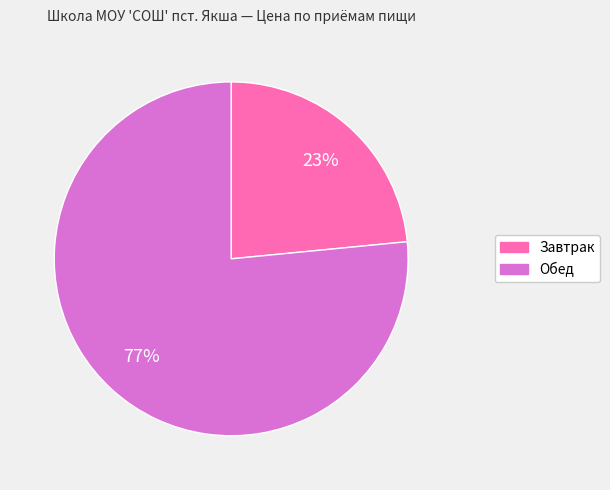

The Завтрак slice represents 23% of the pie. True or false?

True